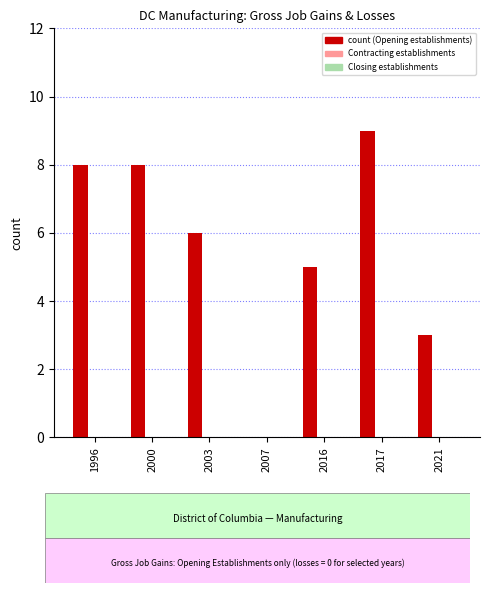

What is the change in value from 2017 to 2021?

-6